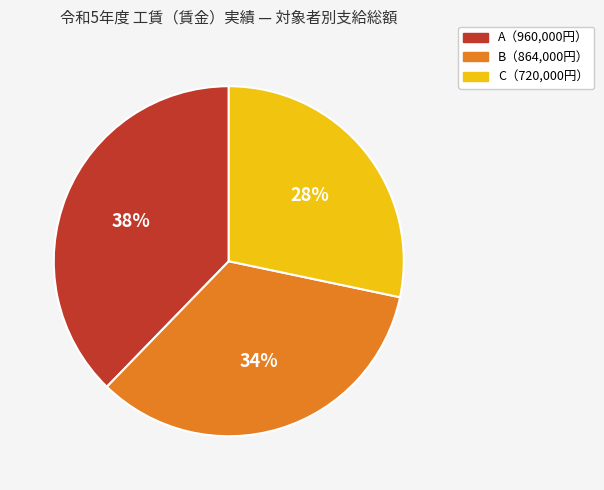

Is there any slice that represents more than half of the pie?

No